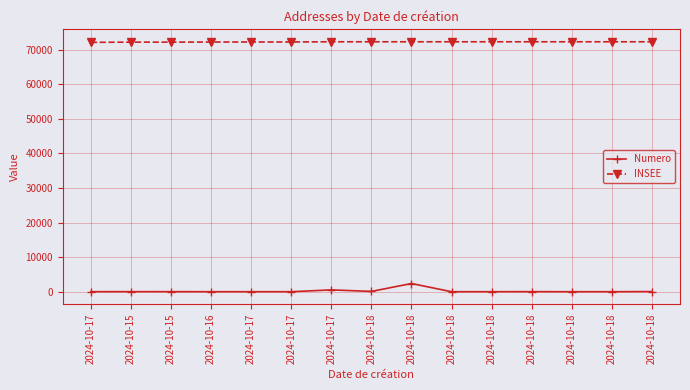

Reading right to left, what are all the values shown in this chart?

Numero: 47	2	1	21	5	2	2375	90	532	5	5	4	19	21	11
INSEE: 72248	72248	72248	72248	72248	72248	72248	72248	72248	72192	72192	72168	72146	72146	72080